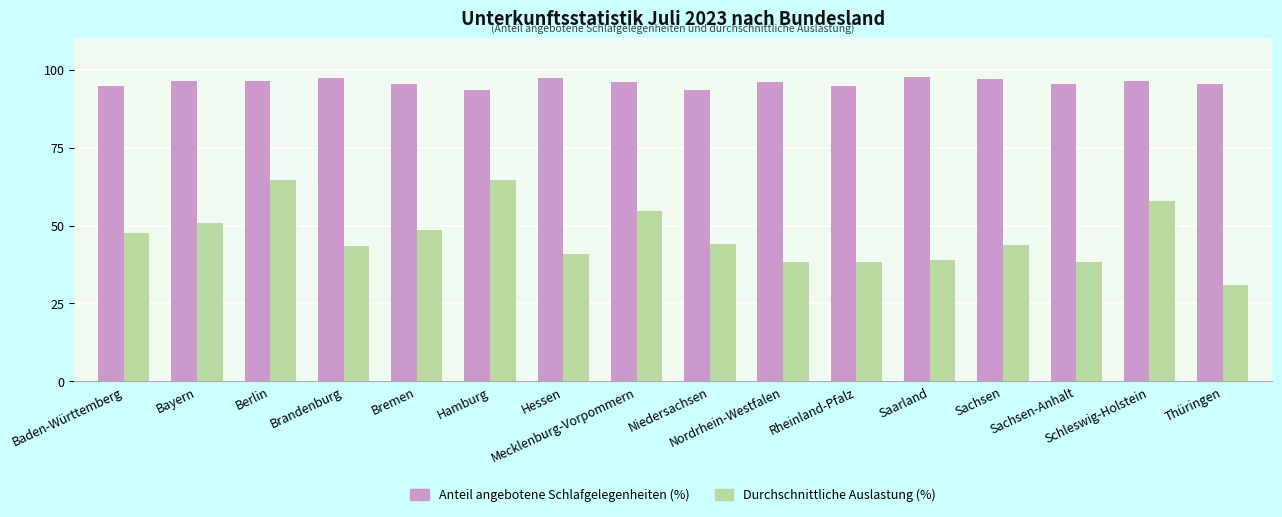

What is the difference between the highest and lowest values at Niedersachsen?

49.2